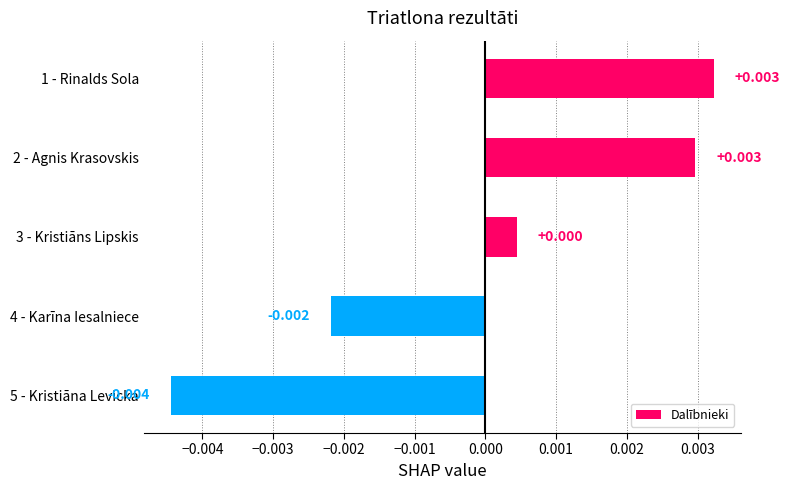

Are the bars horizontal?

Yes